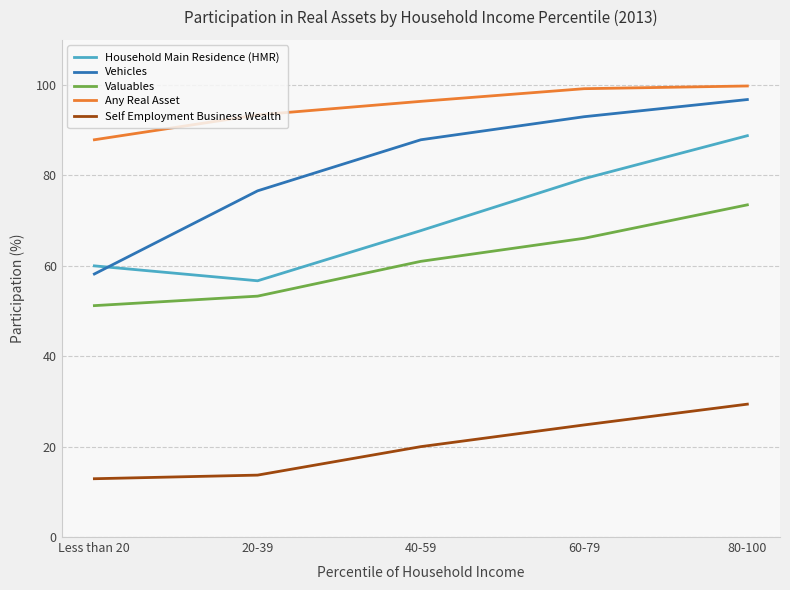

Reading left to right, what are all the values shown in this chart?

Household Main Residence (HMR): Less than 20=60.0	20-39=56.7	40-59=67.8	60-79=79.3	80-100=88.8
Vehicles: Less than 20=58.2	20-39=76.6	40-59=87.9	60-79=93.0	80-100=96.8
Valuables: Less than 20=51.2	20-39=53.3	40-59=61.0	60-79=66.1	80-100=73.5
Any Real Asset: Less than 20=87.9	20-39=93.4	40-59=96.4	60-79=99.2	80-100=99.8
Self Employment Business Wealth: Less than 20=12.9	20-39=13.7	40-59=20.0	60-79=24.8	80-100=29.4